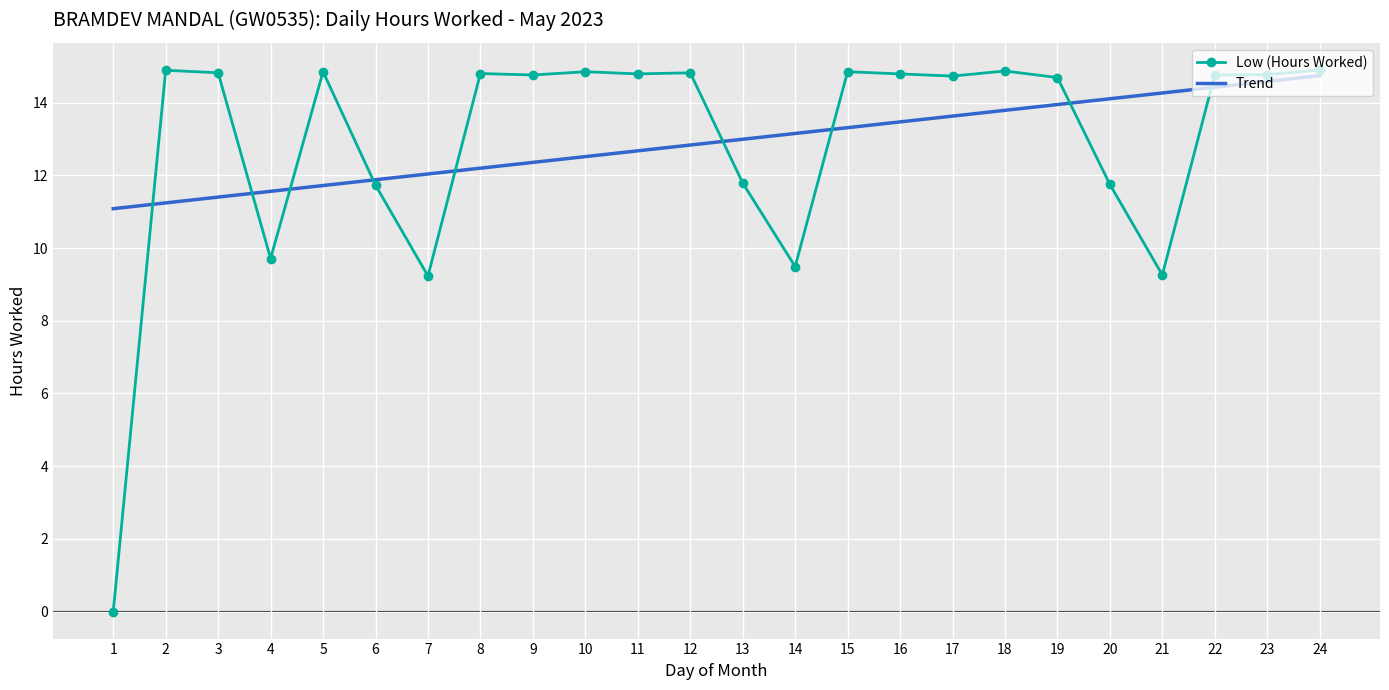

List the series in order of their peak value, highest first.

Low (Hours Worked), Trend